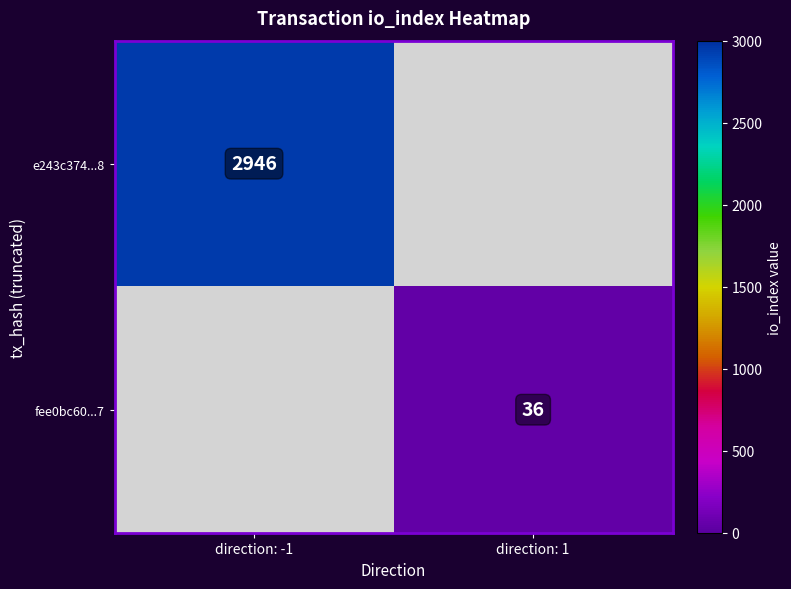

Is it true that fee0bc60...7 equals 36 at direction: 1?

True